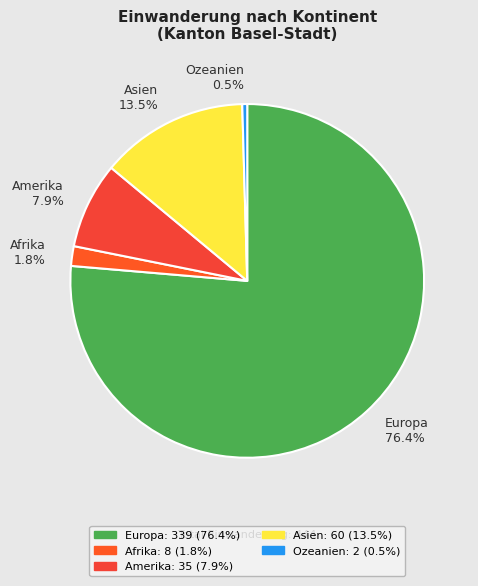

Which has a higher value, Ozeanien or Amerika?

Amerika